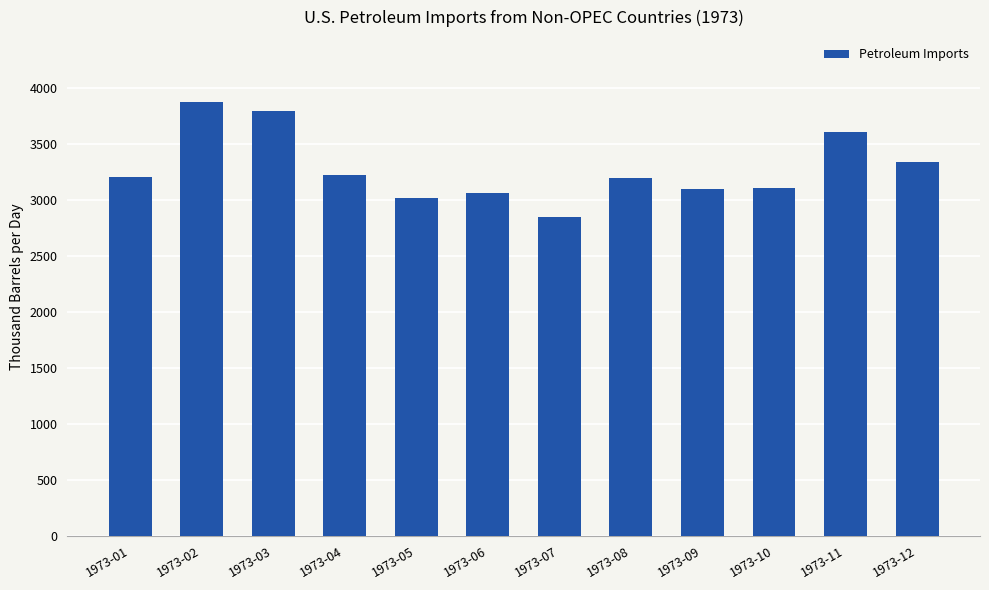

What is the smallest value displayed?

2843.6